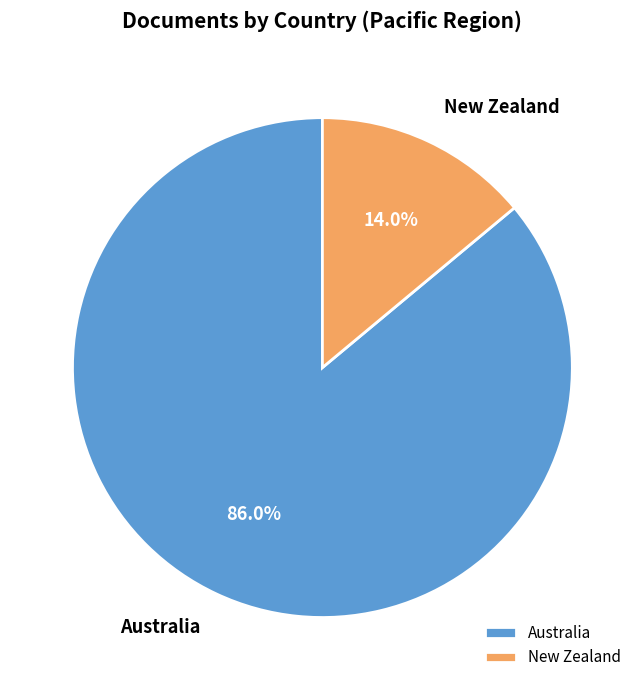

Combined, what portion of the pie is New Zealand and Australia?

100.0%